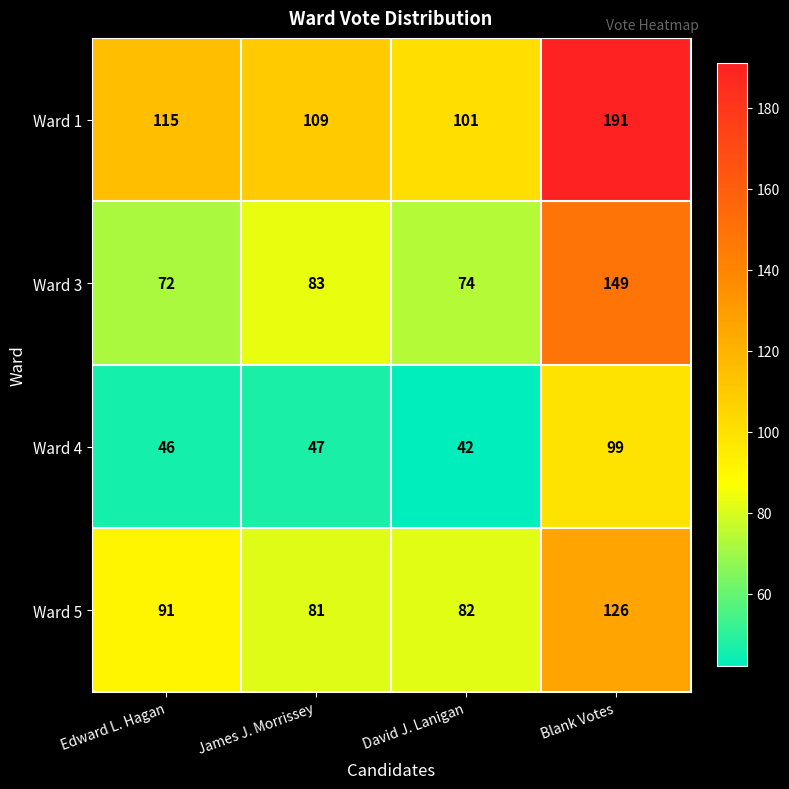

What is the difference between the maximum and minimum values in the Ward 4 series?

57